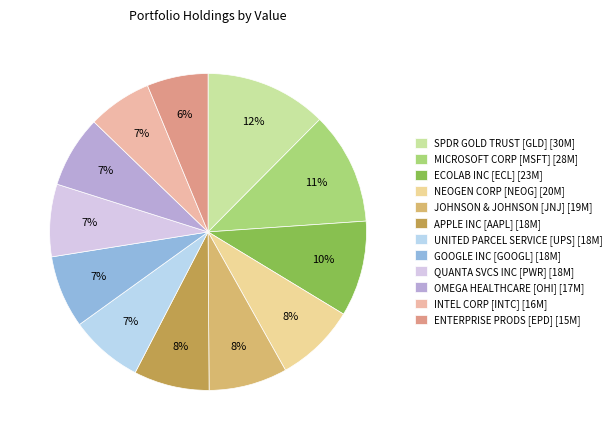

Is there a majority slice in this chart?

No